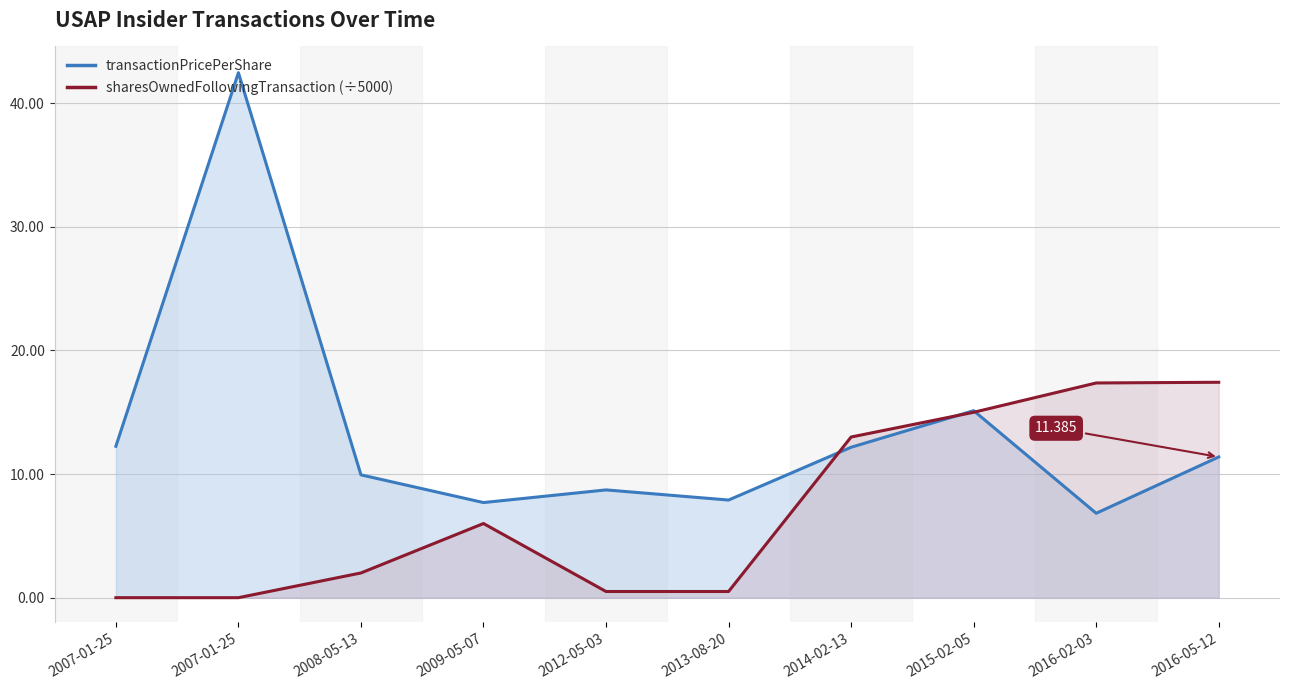

What is the minimum value for transactionPricePerShare?

6.8